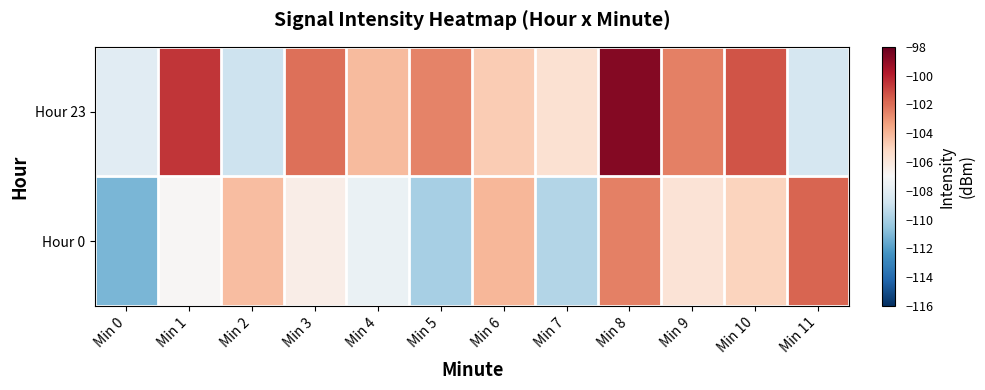

Which category has the highest value across all series?

Min 8